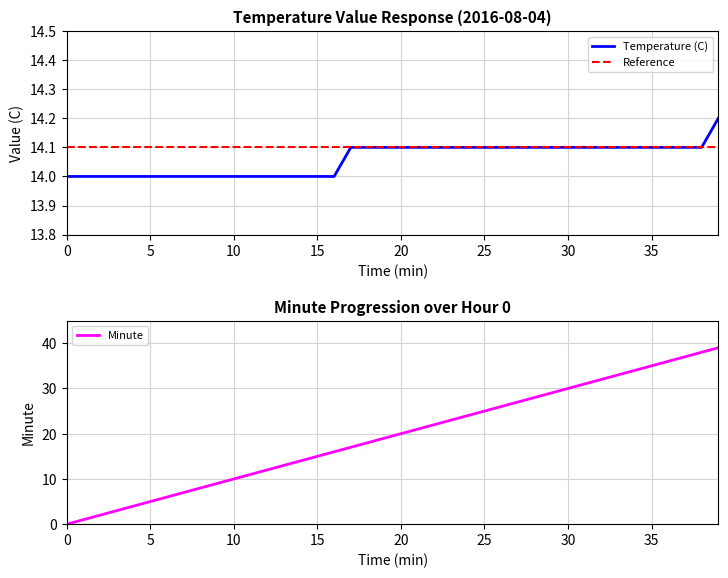

True or false: Reference and Temperature (C) cross at least once.

False